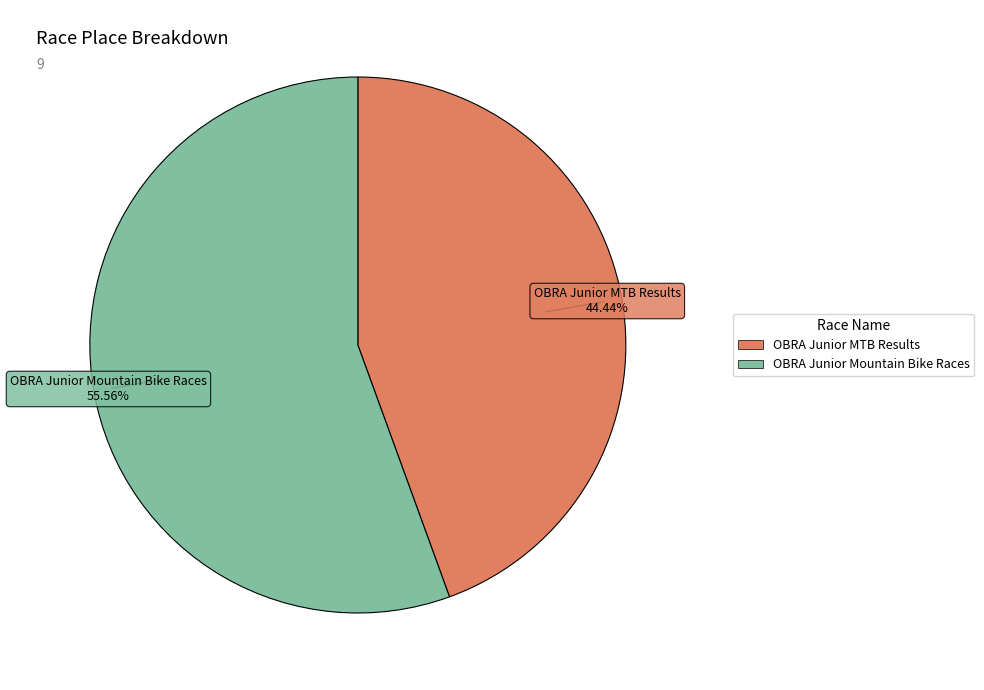

Which has a higher value, OBRA Junior Mountain Bike Races or OBRA Junior MTB Results?

OBRA Junior Mountain Bike Races